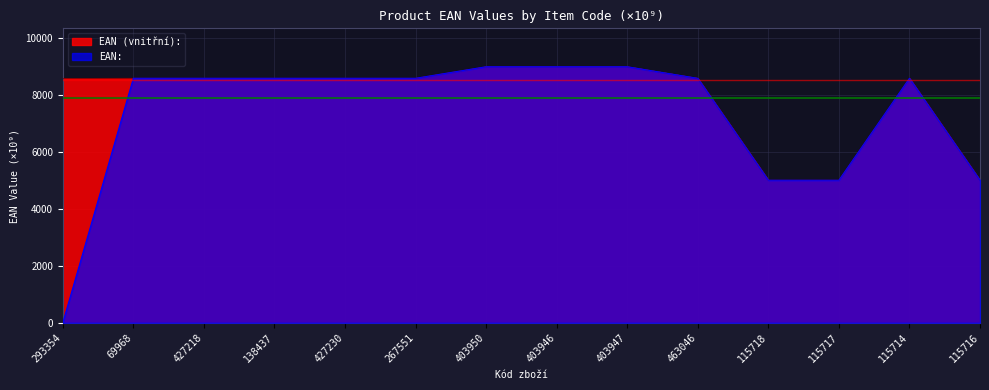

True or false: EAN: and EAN (vnitřní): cross at least once.

True